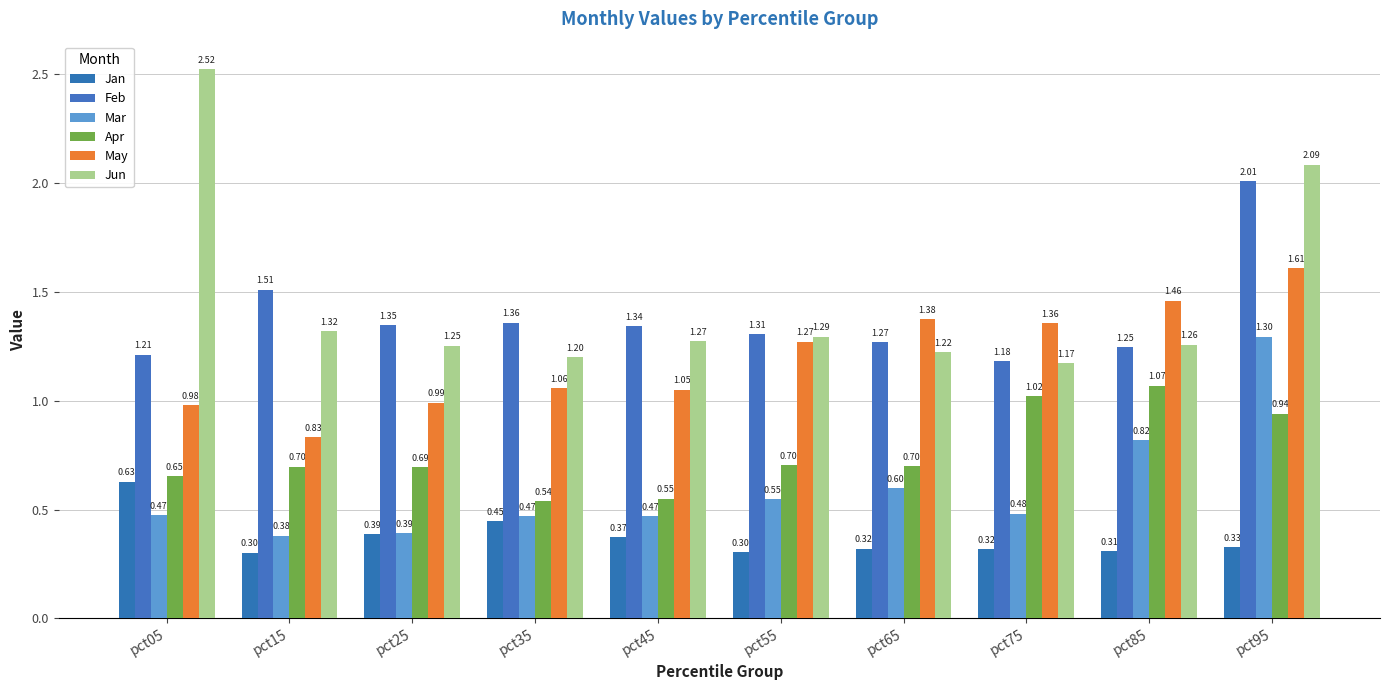

What are all the series names shown in the legend?

Jan, Feb, Mar, Apr, May, Jun